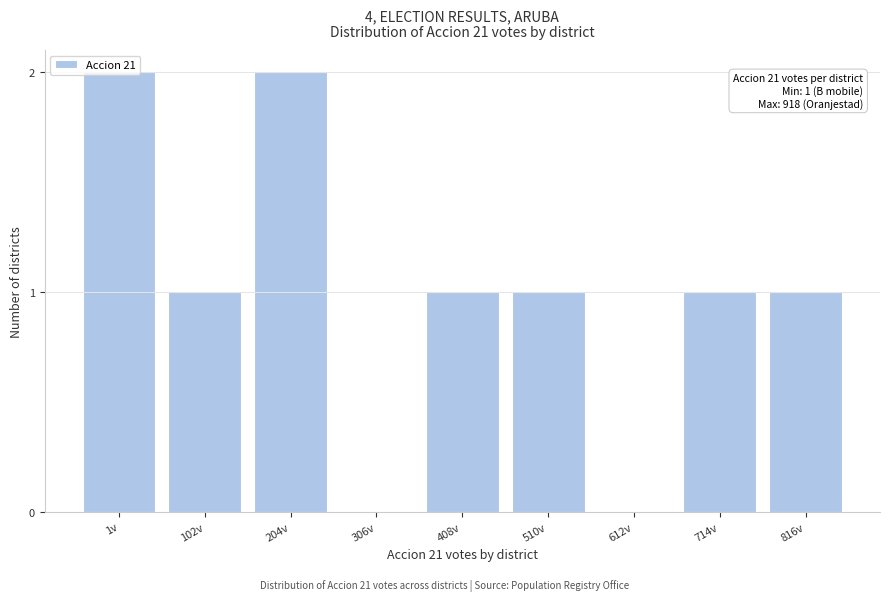

Between 1v and 510v, which is larger?

1v